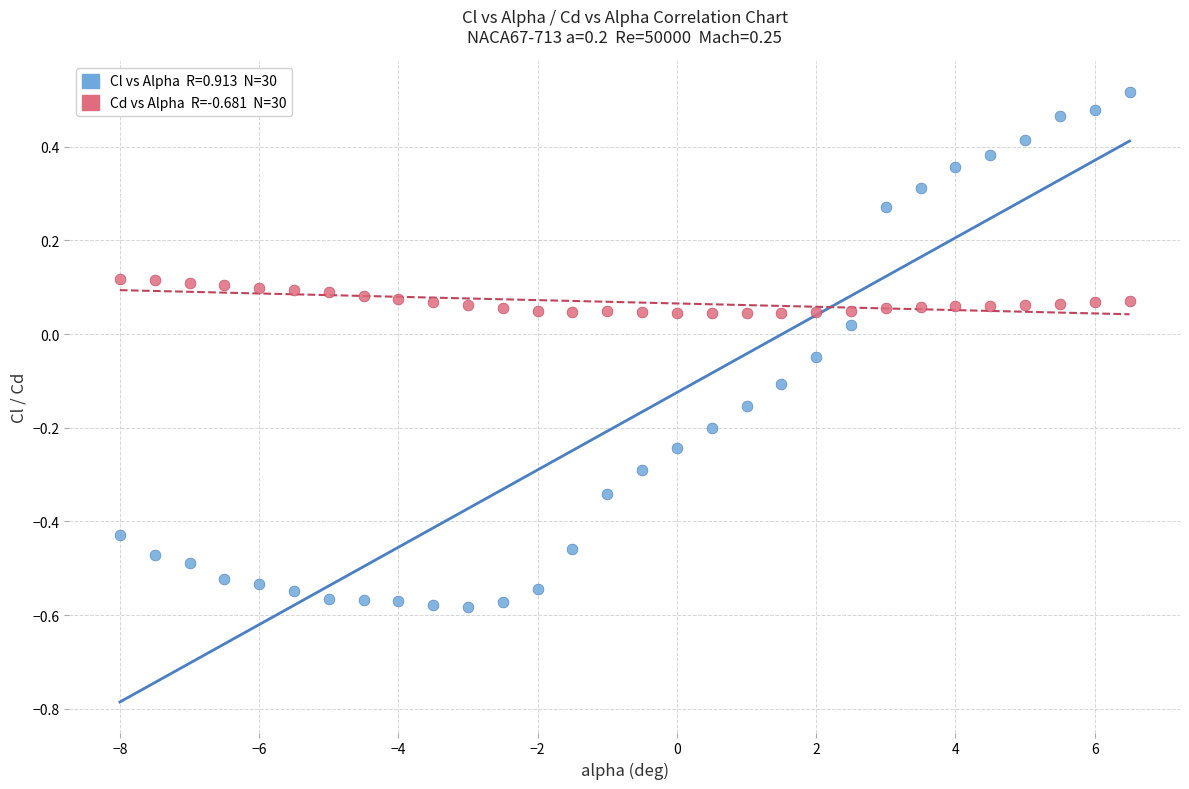

Across all data points, what is the range of X values (max minus min)?

14.5